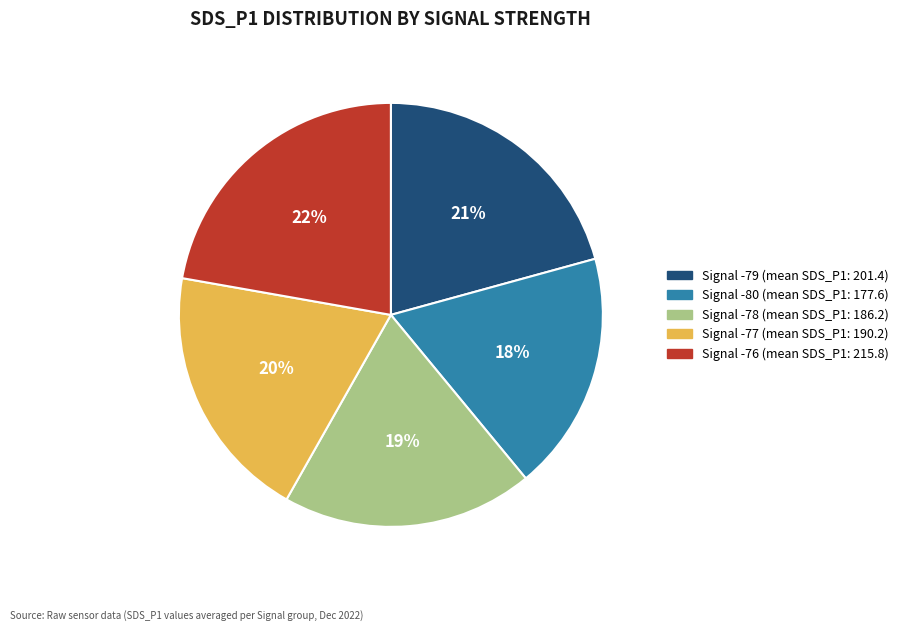

To the nearest percent, what is the difference between the largest and smallest slice percentages?

4%